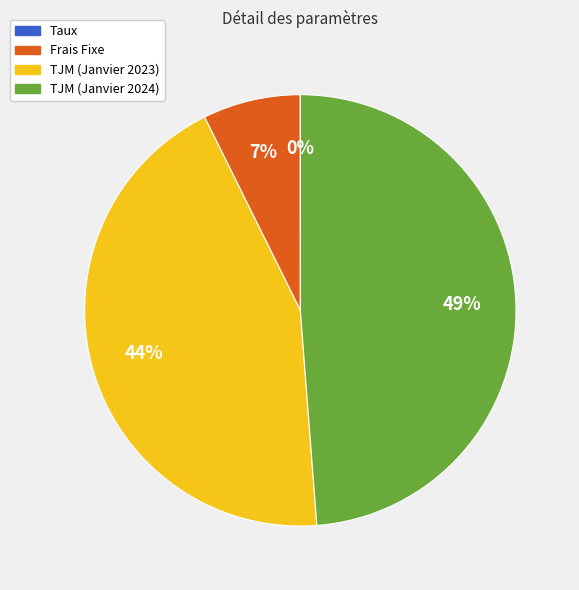

To the nearest percent, what is the difference between the largest and smallest slice percentages?

49%